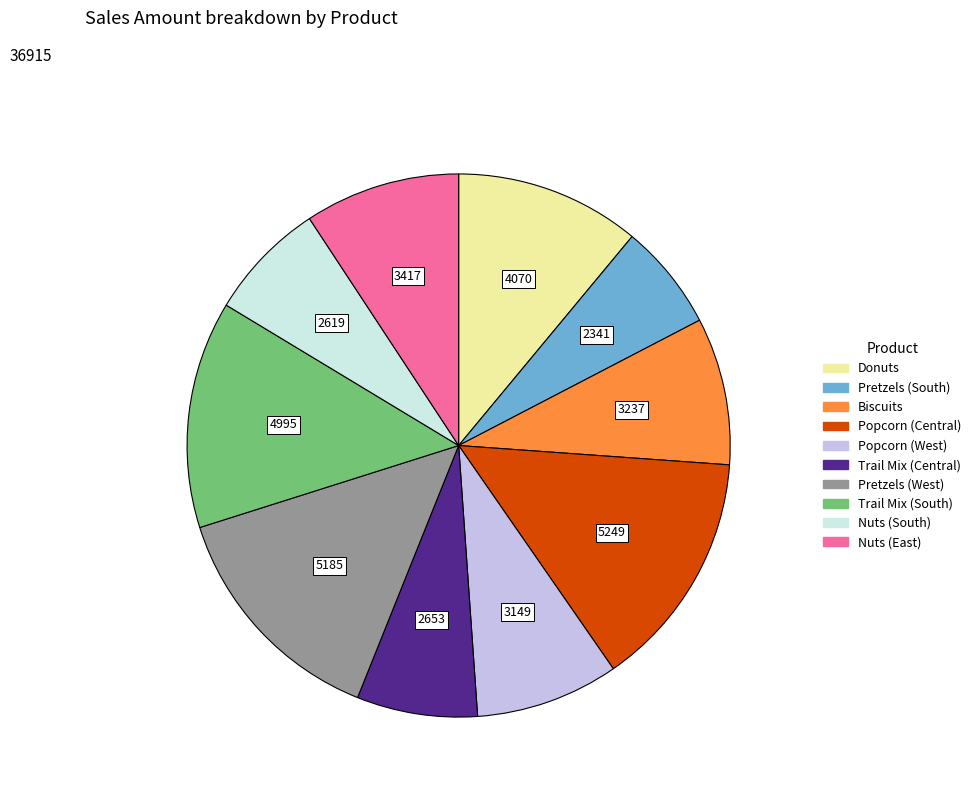

Which slice is the smallest?

Pretzels (South)